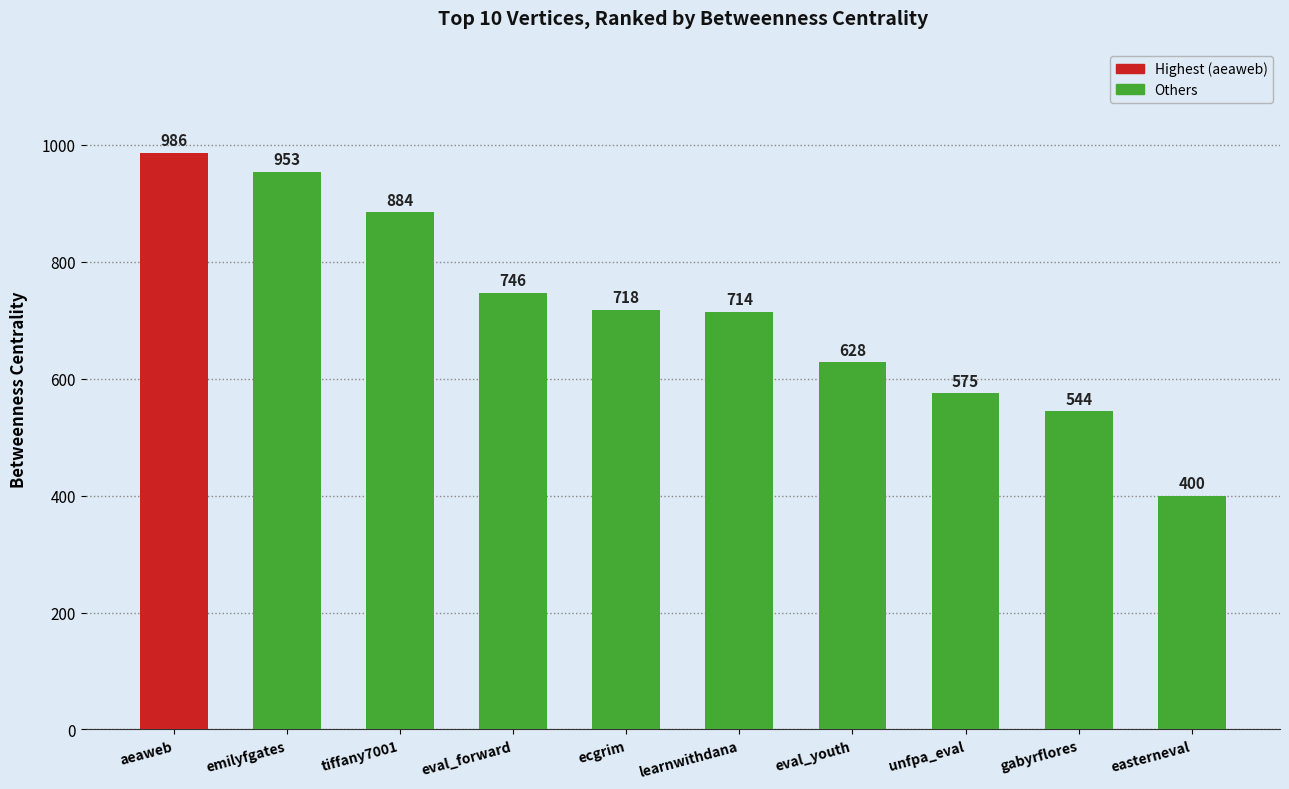

Are the bars horizontal?

No